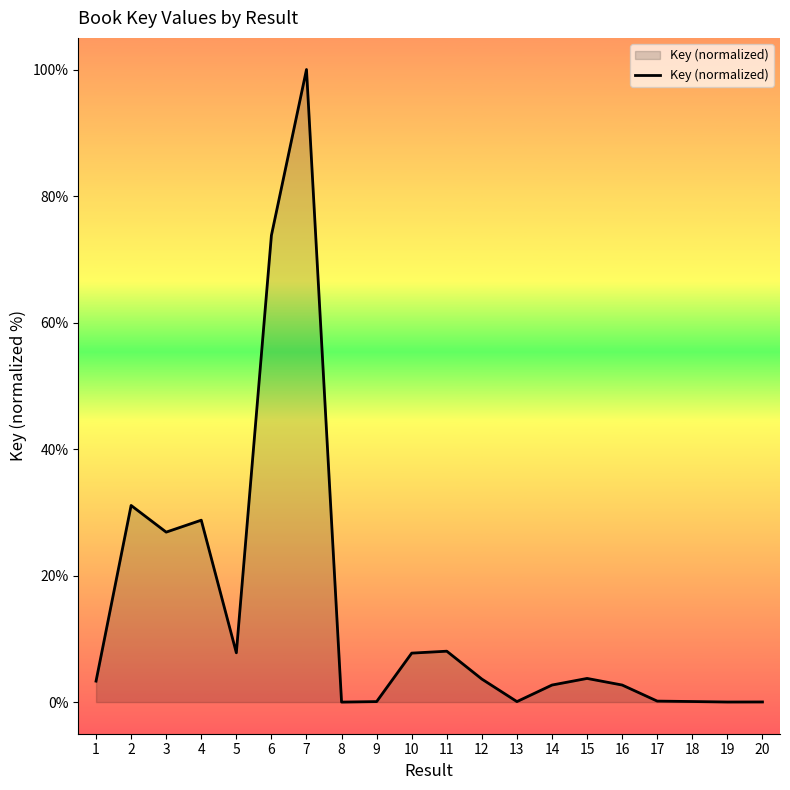

What is the ratio of the value at 11 to the value at 14?

3.0